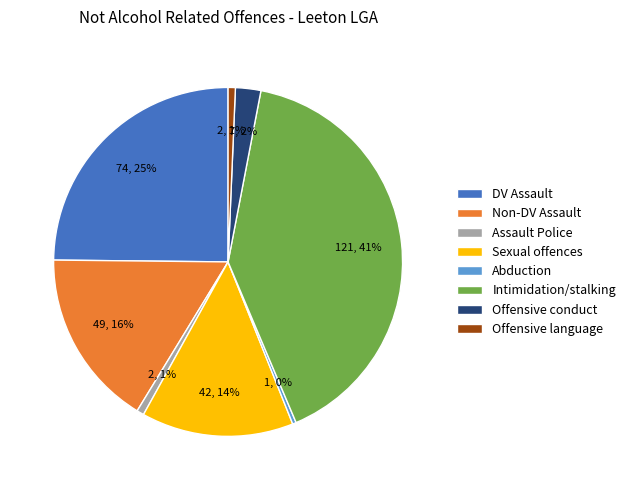

Approximately how many times larger is the value at Intimidation/stalking compared to Abduction?

121.0